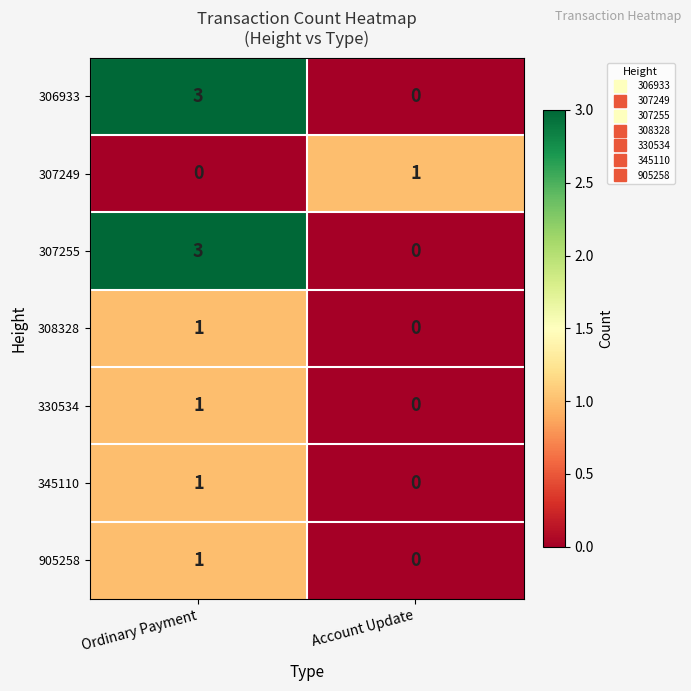

At which label is 330534 closest to 0?

Account Update